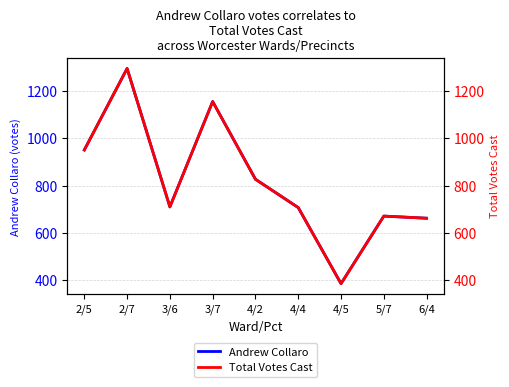

List the series in order of their peak value, lowest first.

Andrew Collaro, Total Votes Cast